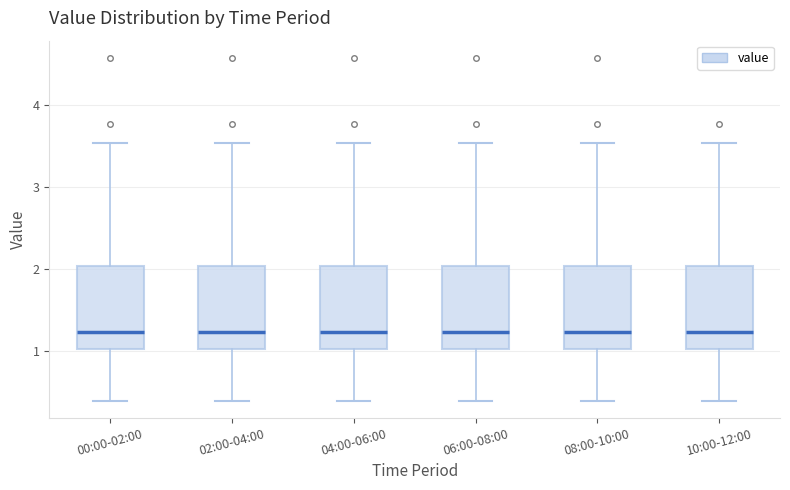

Where does the lower whisker of the box for 00:00-02:00 end on the y-axis? The values are not printed on the chart, so give them approximately, as read against the axis.

0.4